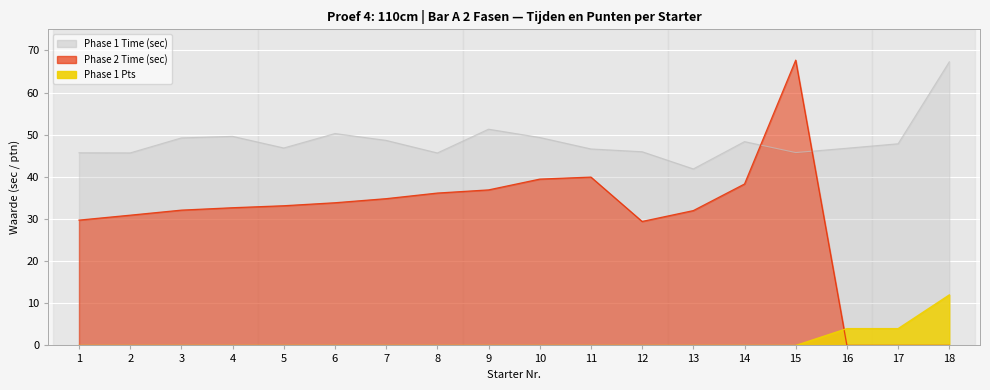

Reading left to right, extract all data points from this chart.

Phase 1 Time: 45.7	45.7	49.2	49.6	46.9	50.3	48.6	45.7	51.3	49.3	46.6	46.0	41.9	48.4	45.8	46.8	47.9	67.3
Phase 2 Time: 29.7	30.9	32.1	32.7	33.1	33.9	34.8	36.1	36.9	39.5	39.9	29.4	32.0	38.3	67.7	0.0	0.0	0.0
Phase 1 Pts: 0.0	0.0	0.0	0.0	0.0	0.0	0.0	0.0	0.0	0.0	0.0	0.0	0.0	0.0	0.0	4.0	4.0	12.0